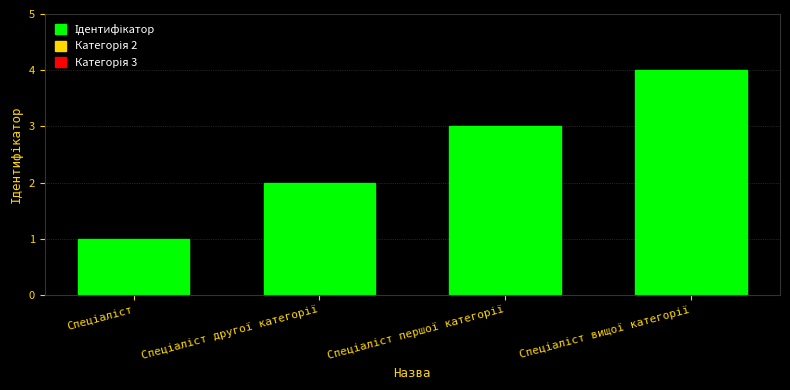

Reading left to right, extract all data points from this chart.

1	2	3	4